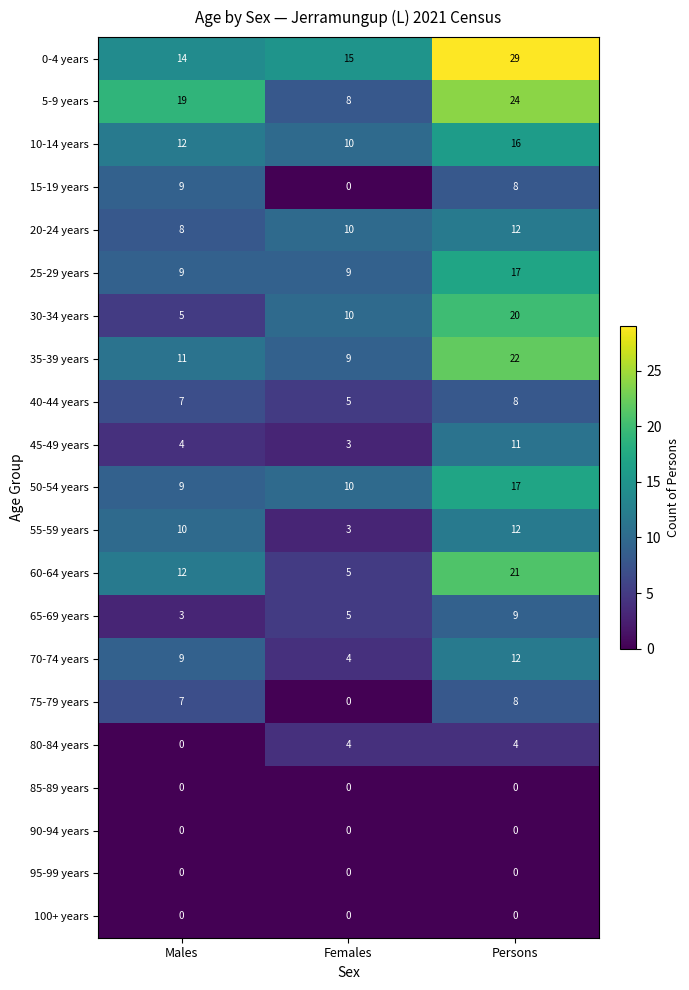

How many categories are shown in the chart?

3